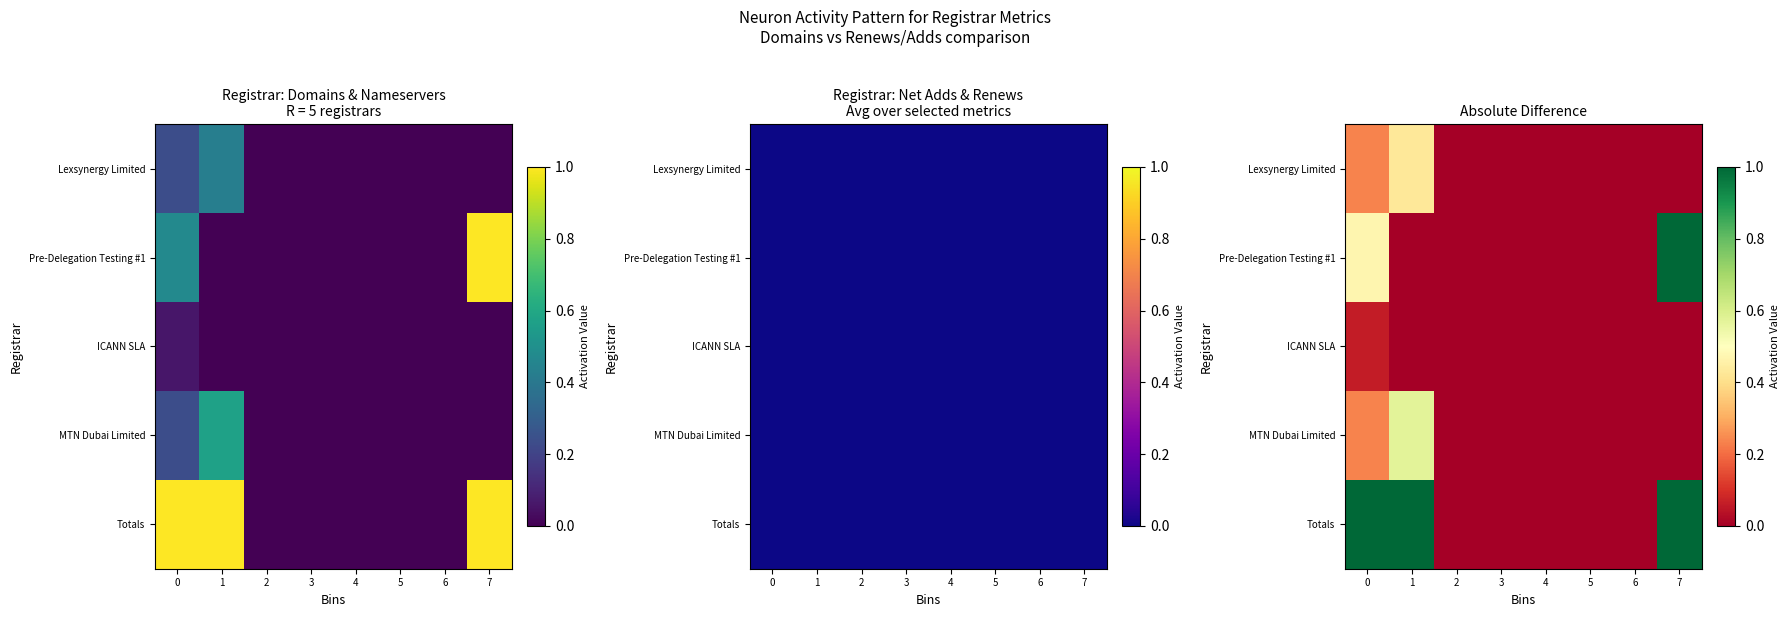

The value of MTN Dubai Limited at 5 is 0.0. True or false?

True